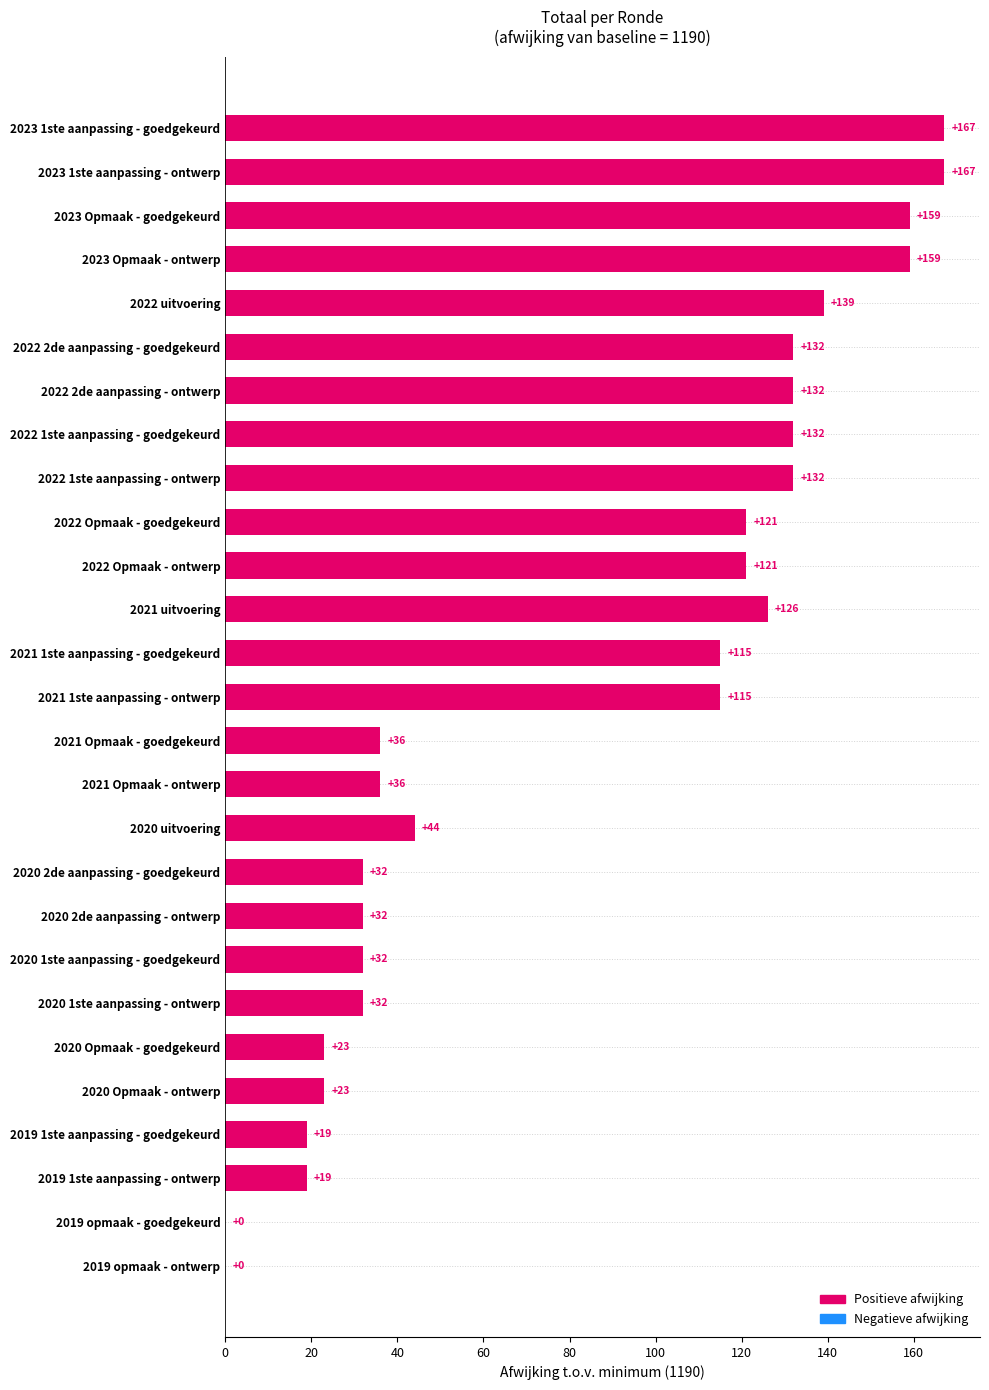

Read the value at 2022 2de aanpassing - ontwerp, to the nearest 5.

130